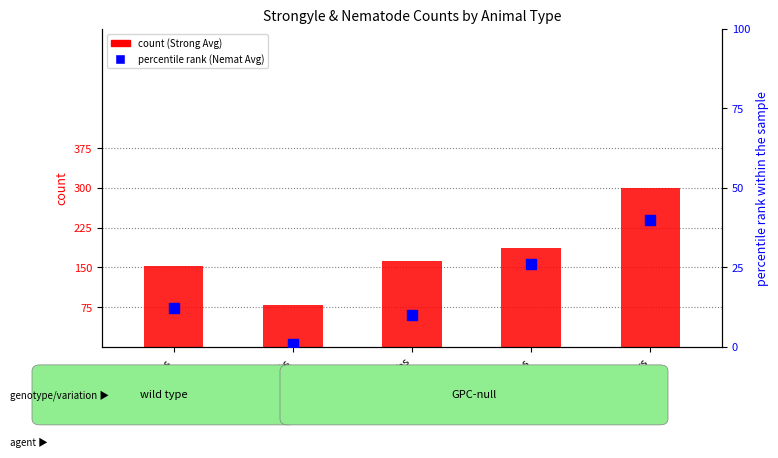

Which series reaches the maximum Y coordinate?

Strong Avg (count)